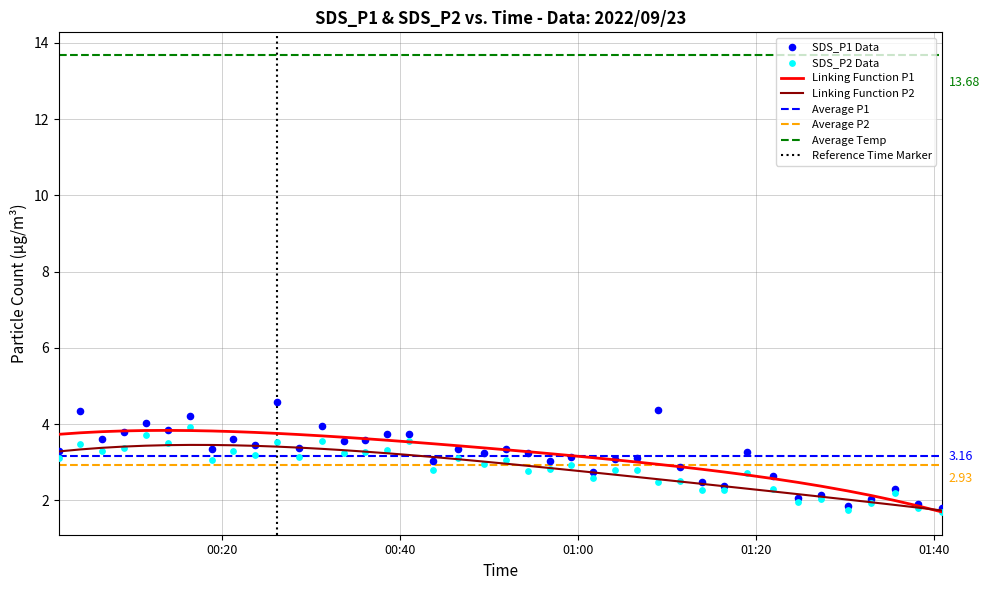

Which series has the largest total across all categories?

SDS_P1